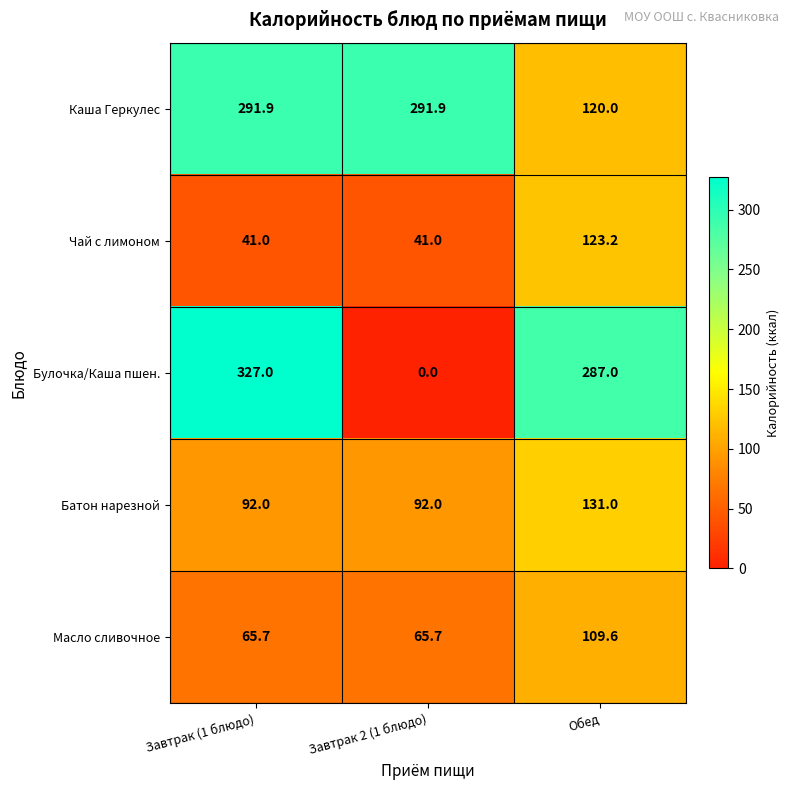

True or false: Масло сливочное has a value of 65.7 at Завтрак 2 (1 блюдо).

True